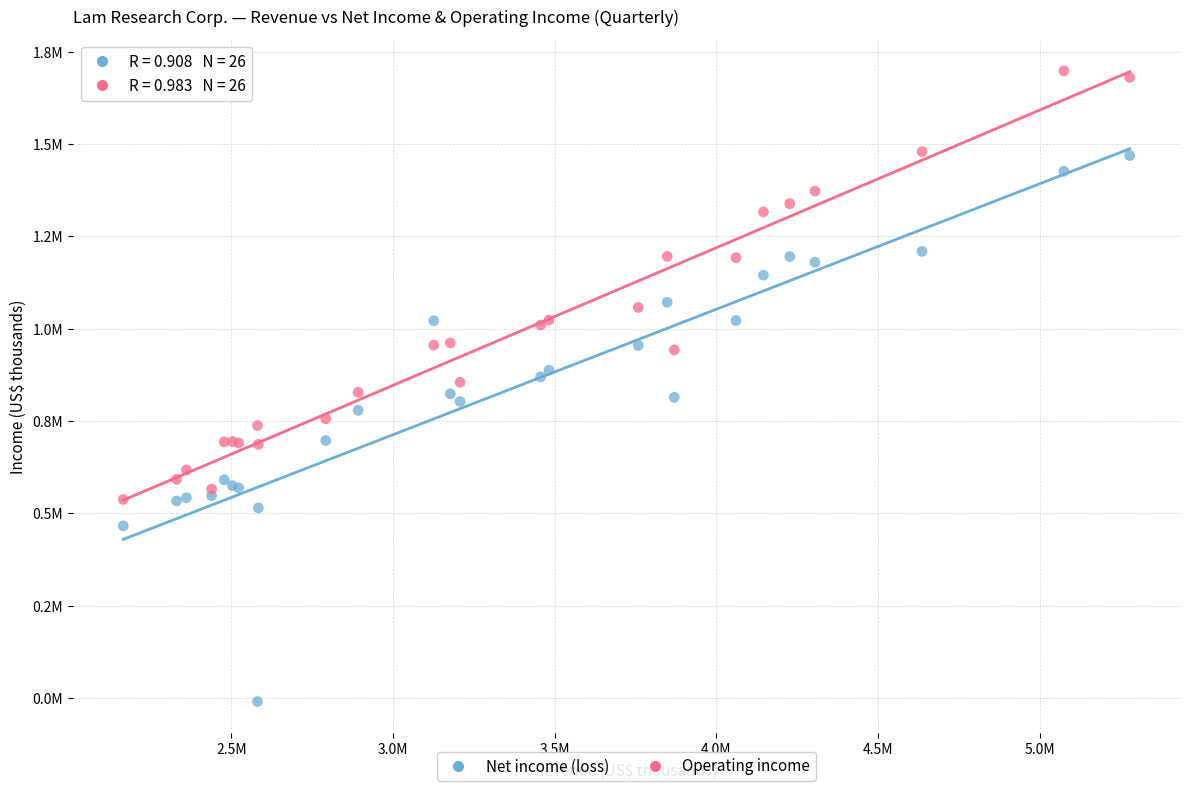

Which series has the widest spread of Y values?

Net income (loss)